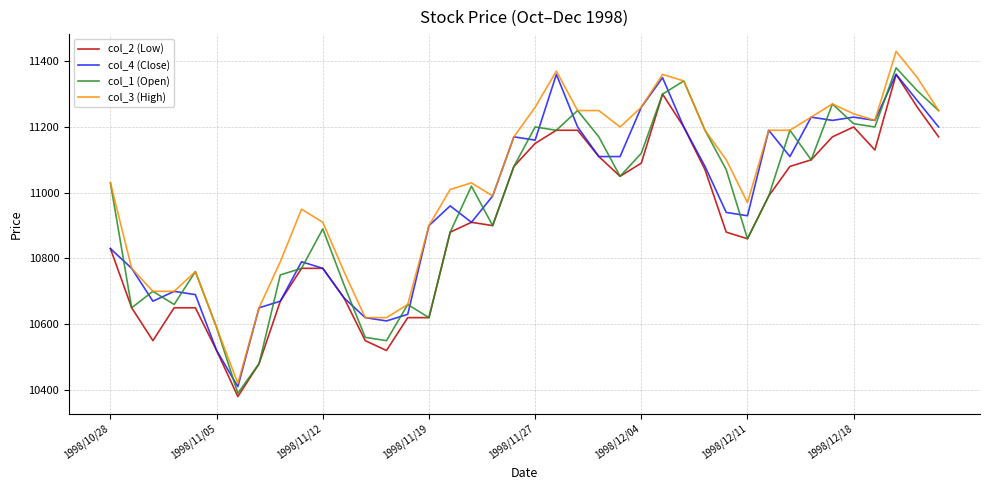

What is the minimum value shown in the chart?

10380